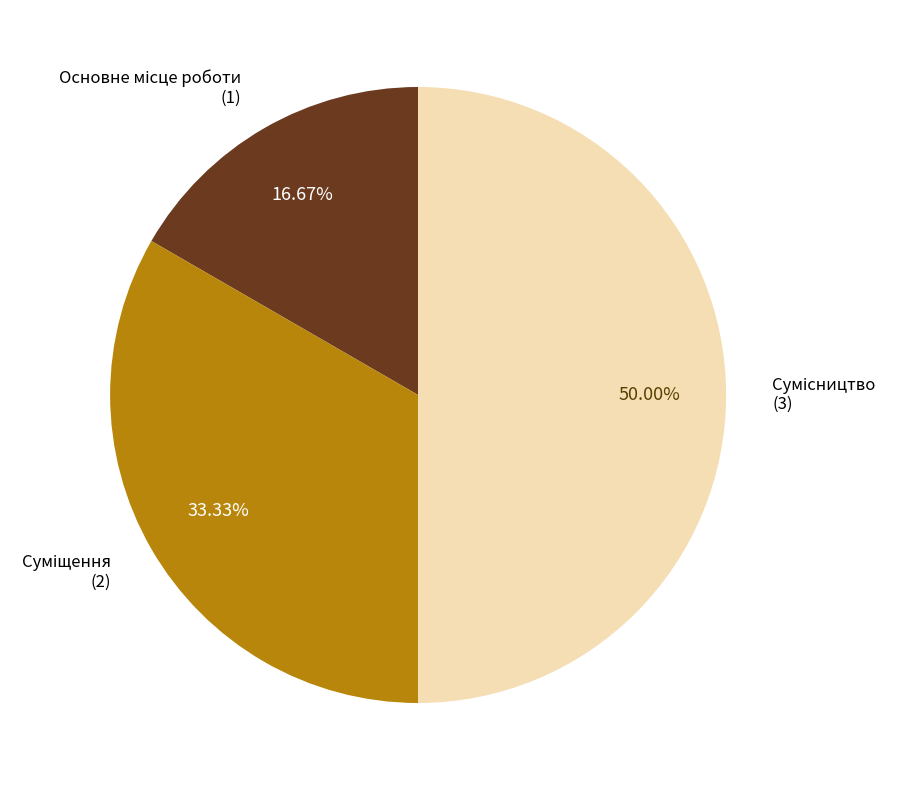

Is there any slice that represents more than half of the pie?

No